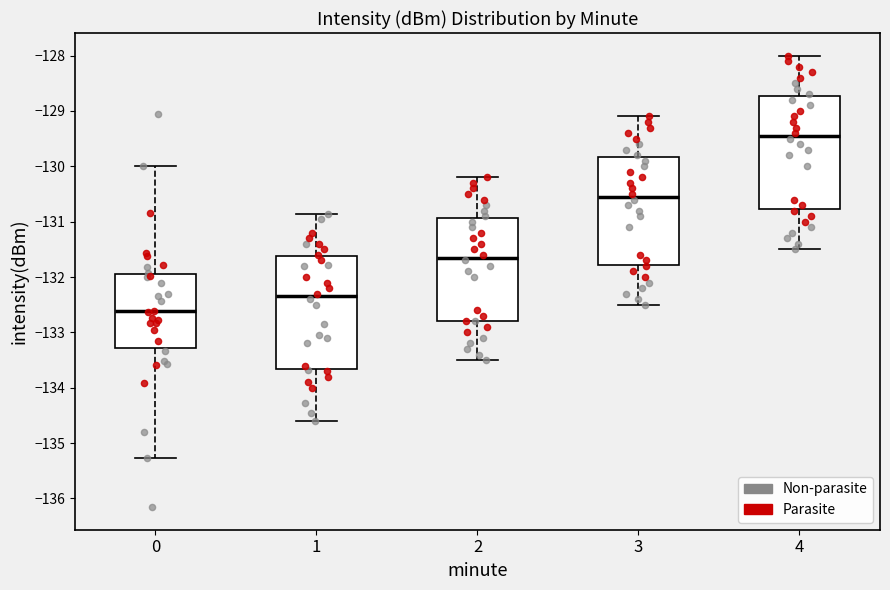

Reading left to right, transcribe this box plot: for each box, give where its median line is, the range the box spans, and where its two whiskers end, as read against the y-axis. The values are not printed on the chart, so give them approximately, as read against the axis.

0: median -132.6, box -133.3 to -131.9, whiskers -135.3 to -130.0
1: median -132.3, box -133.7 to -131.6, whiskers -134.6 to -130.9
2: median -131.6, box -132.8 to -130.9, whiskers -133.5 to -130.2
3: median -130.5, box -131.8 to -129.8, whiskers -132.5 to -129.1
4: median -129.4, box -130.8 to -128.7, whiskers -131.5 to -128.0